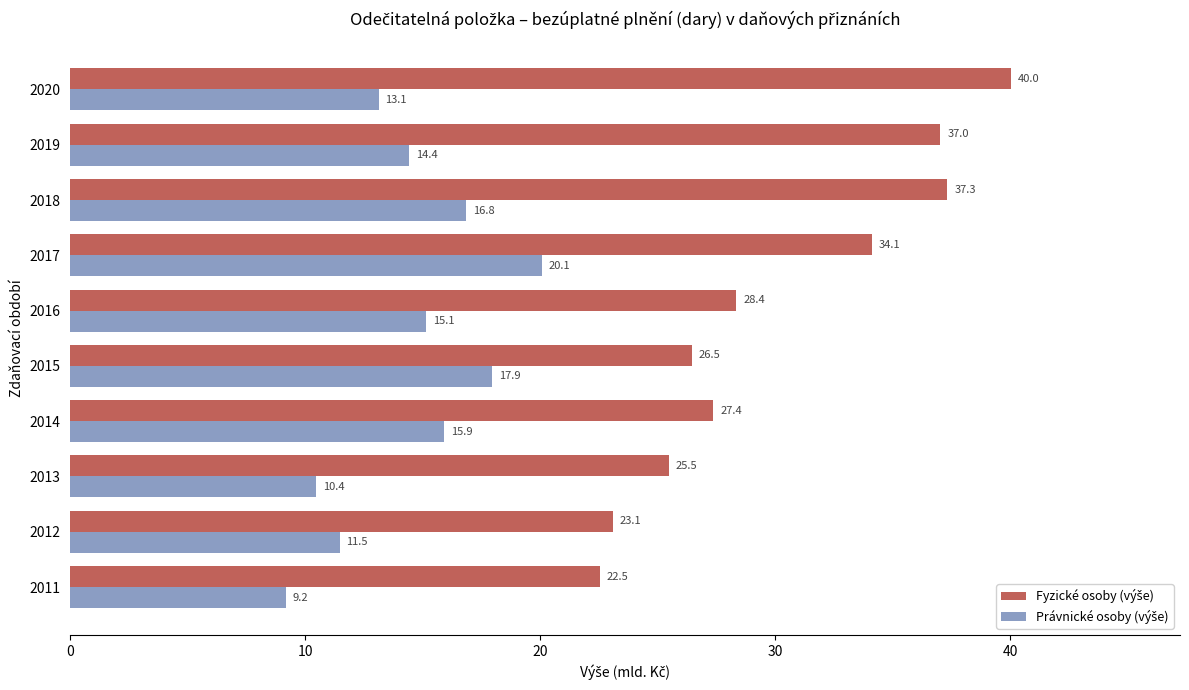

How many data points does each series have?

10